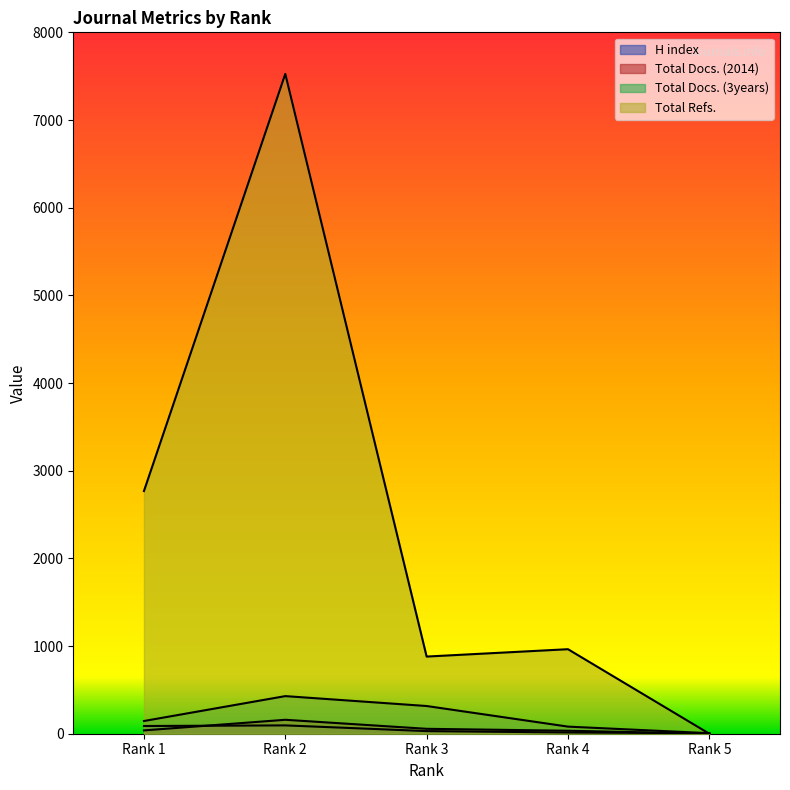

What are all the series names shown in the legend?

H index, Total Docs. (2014), Total Docs. (3years), Total Refs.